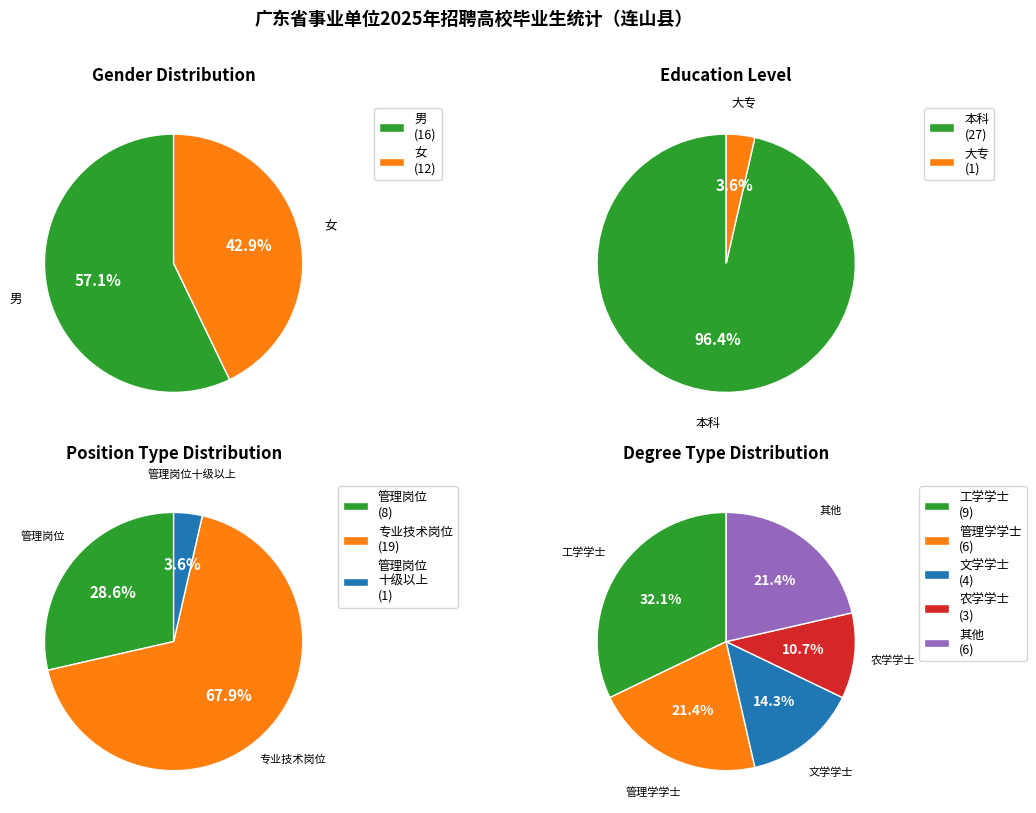

Combined, do 男 and 女 account for over 50%?

Yes